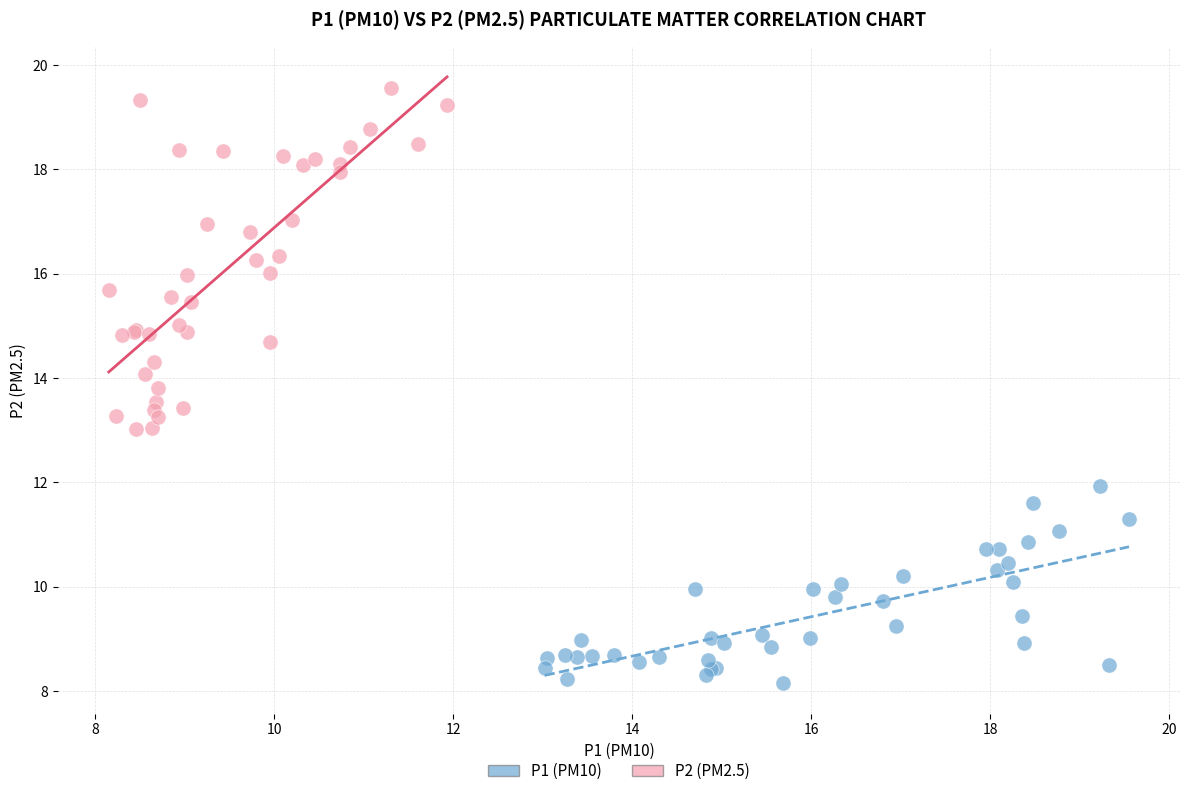

Which series has the largest Y range (max minus min)?

P2 (PM2.5)